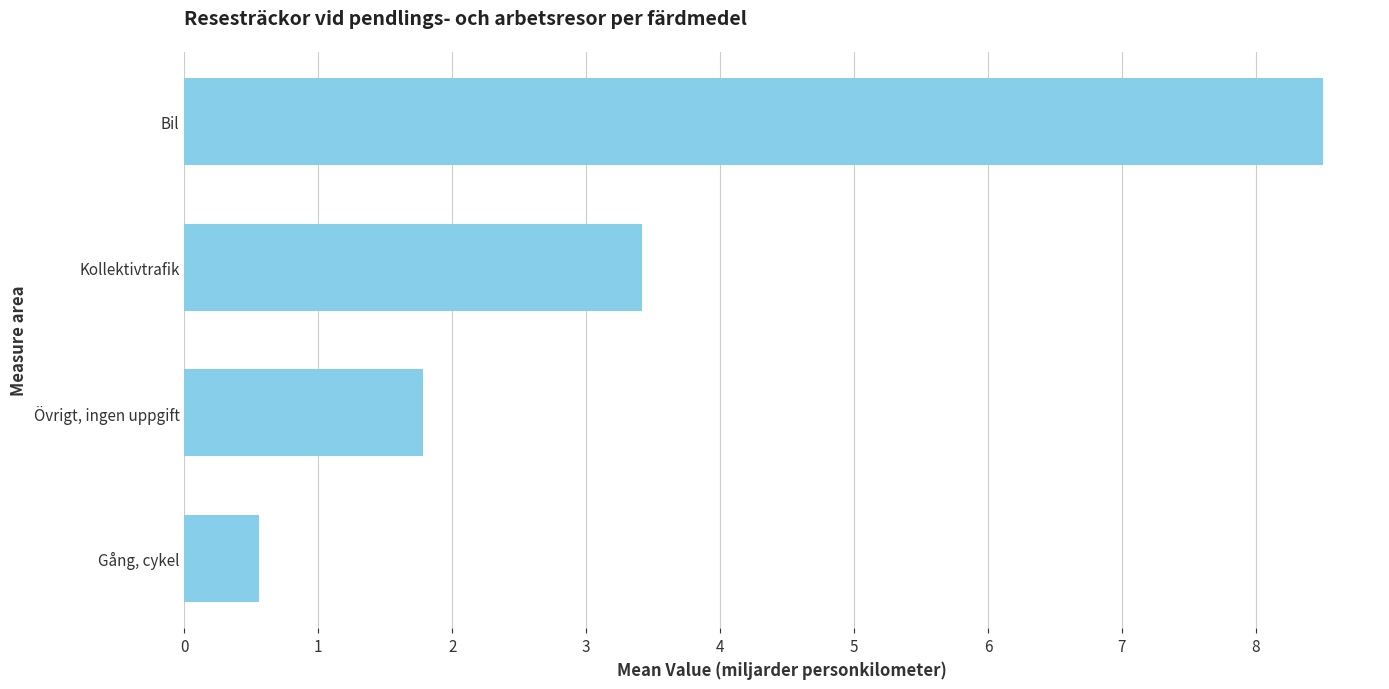

What is the average value?

3.6